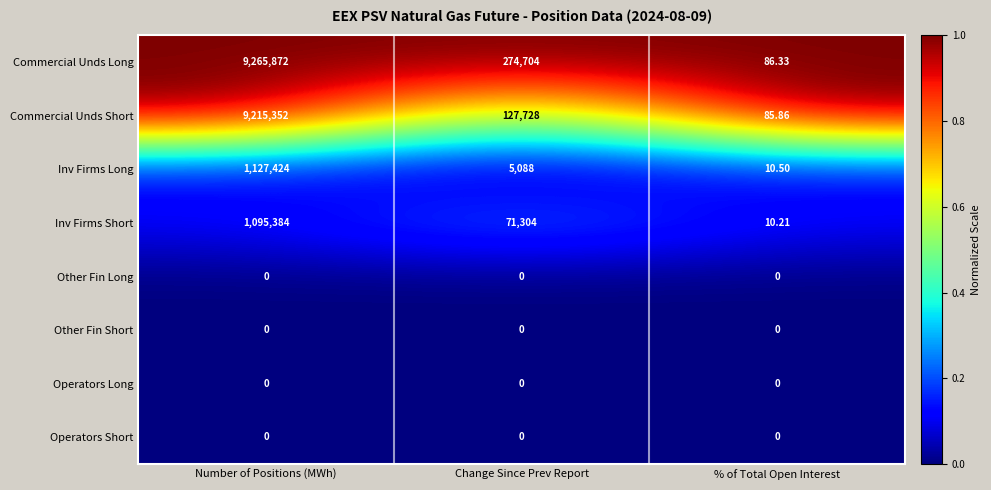

Which series has the largest total across all categories?

Commercial Unds Long